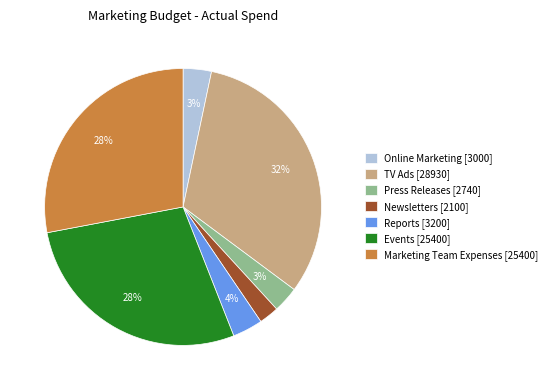

Combined, do Press Releases [2740] and Events [25400] account for over 50%?

No